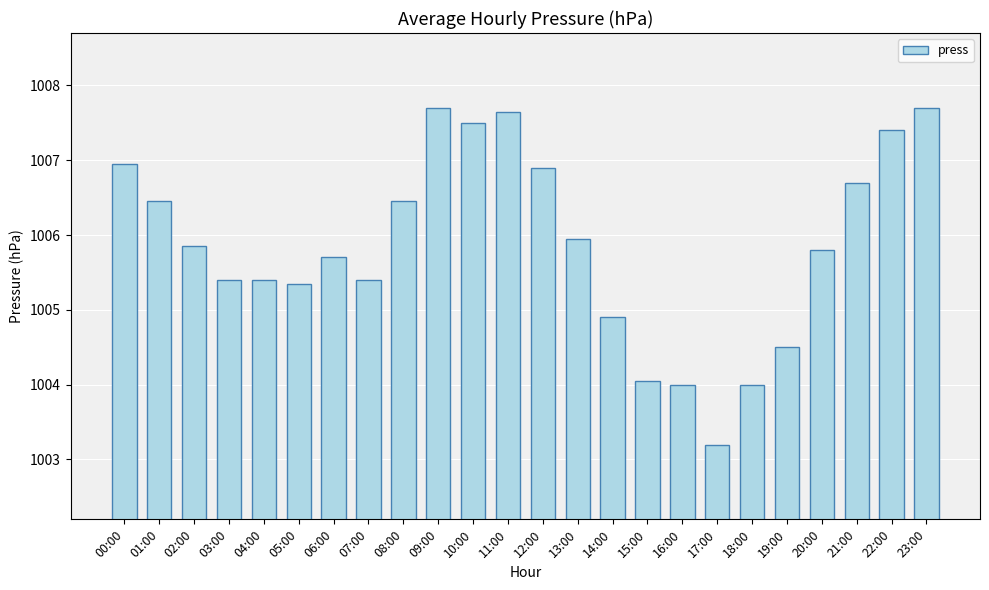

What is the label of the 22nd bar from the left?

21:00